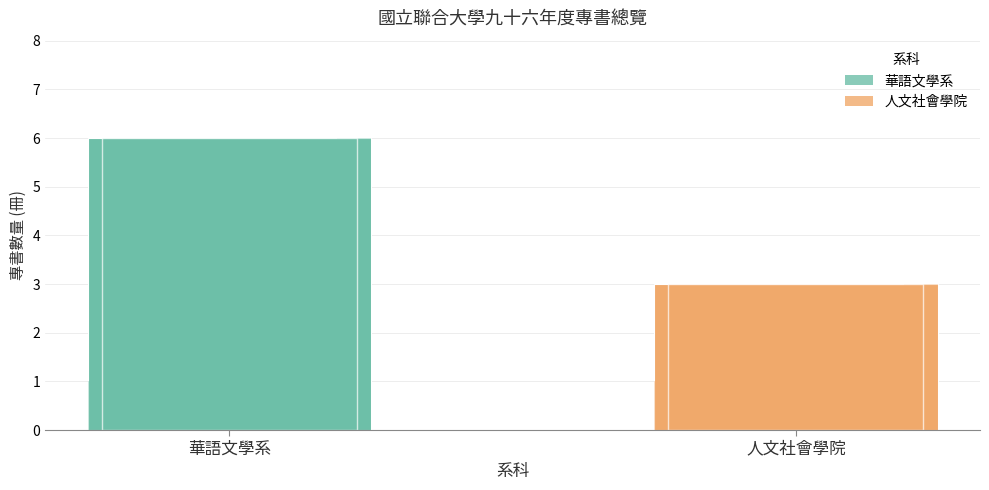

How many values are between 3 and 6?

2